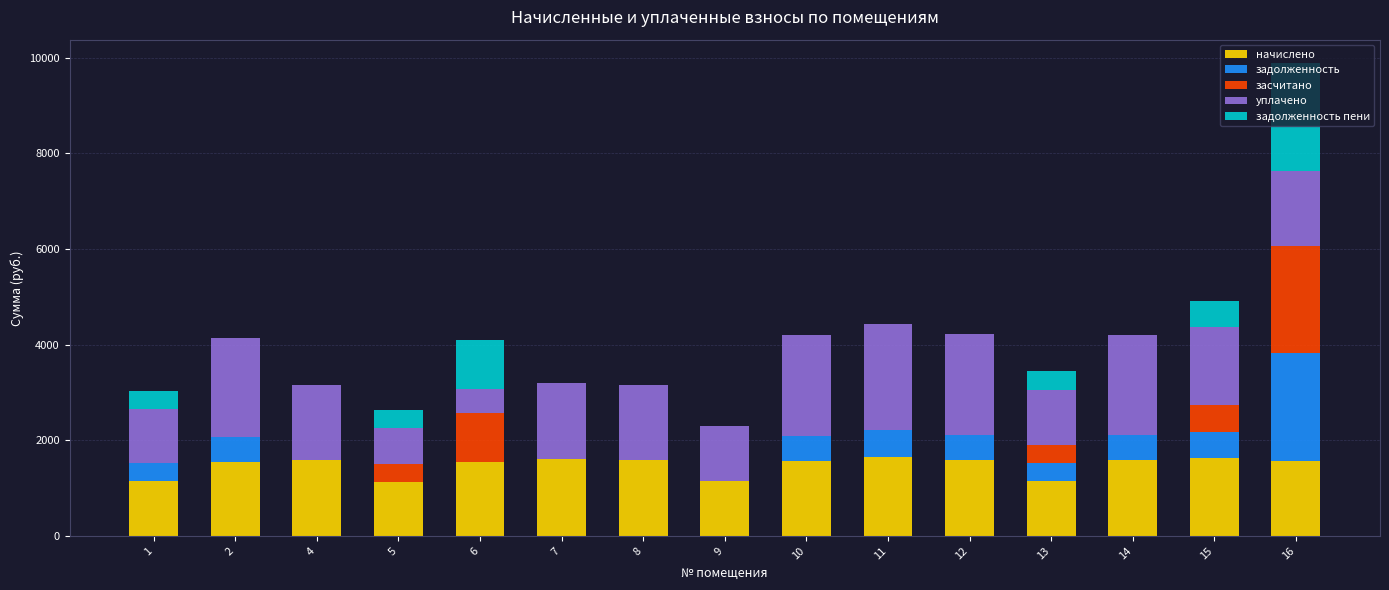

At which category is the sum across all series the highest?

16